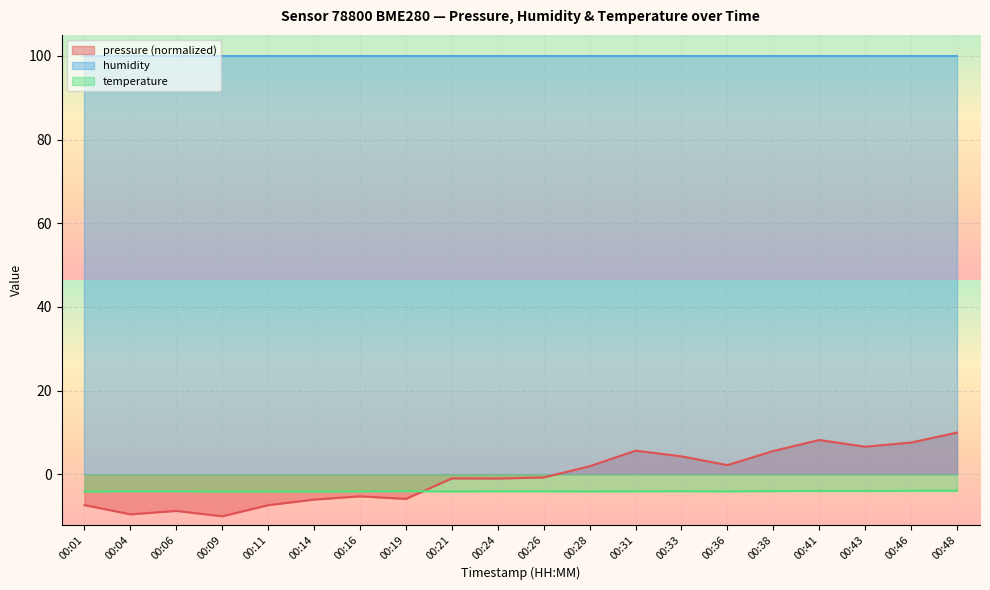

Where is the first local minimum for temperature?

00:09